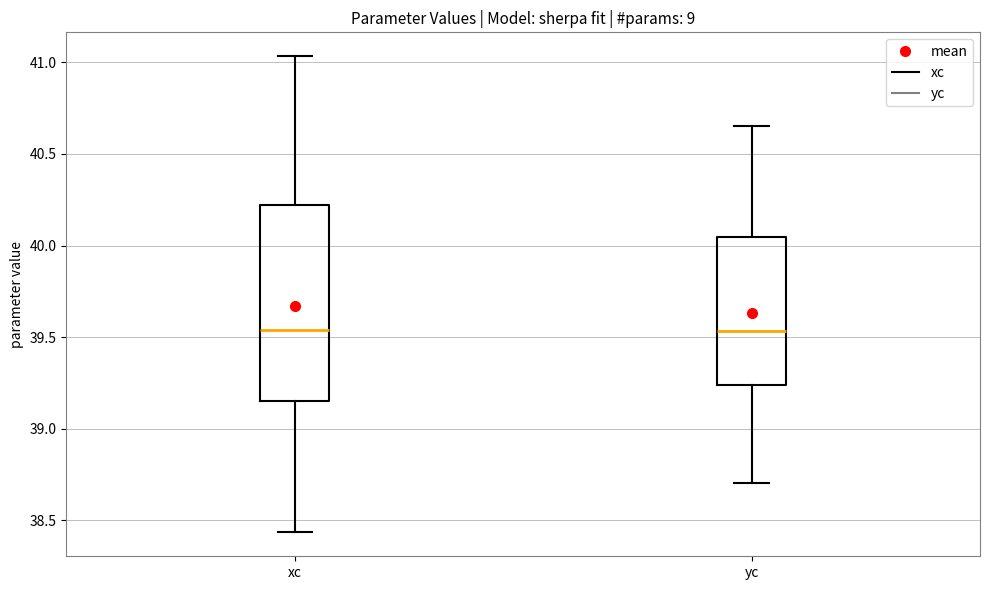

Which box is the tallest, from its lower edge to its upper edge?

xc